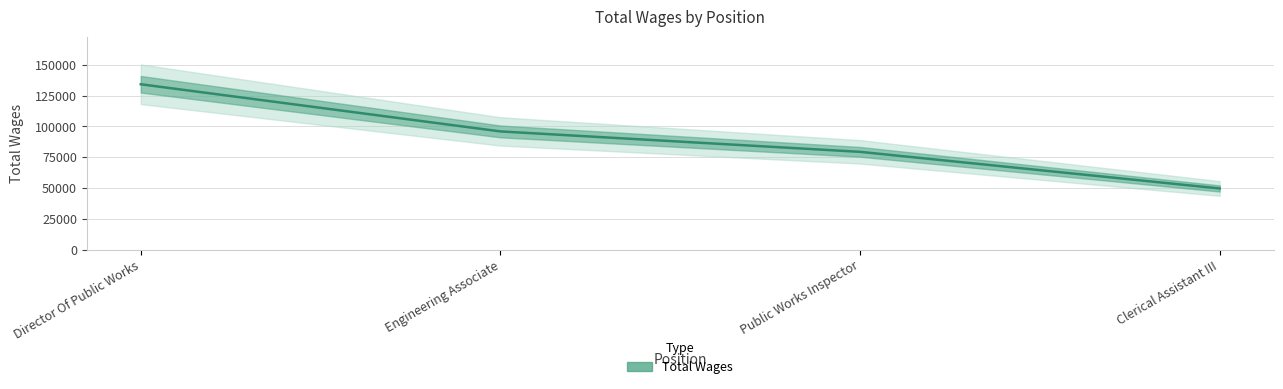

Count the values in the range 79323 to 134176.

3